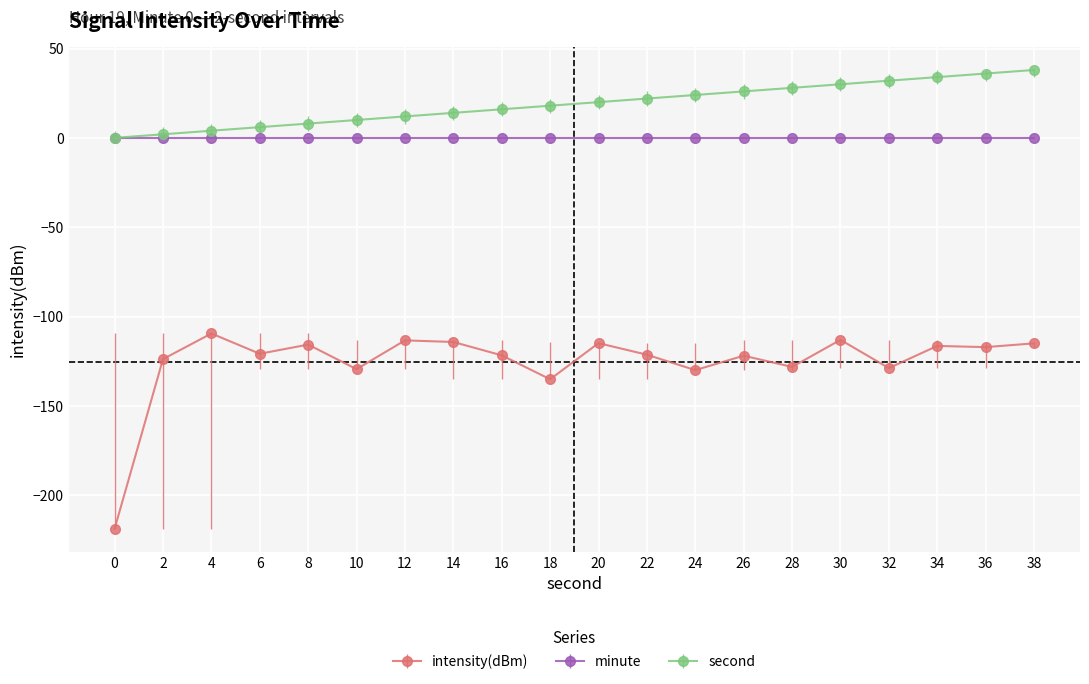

What is the value of the intensity(dBm) point at the 11th from the left?

-114.9